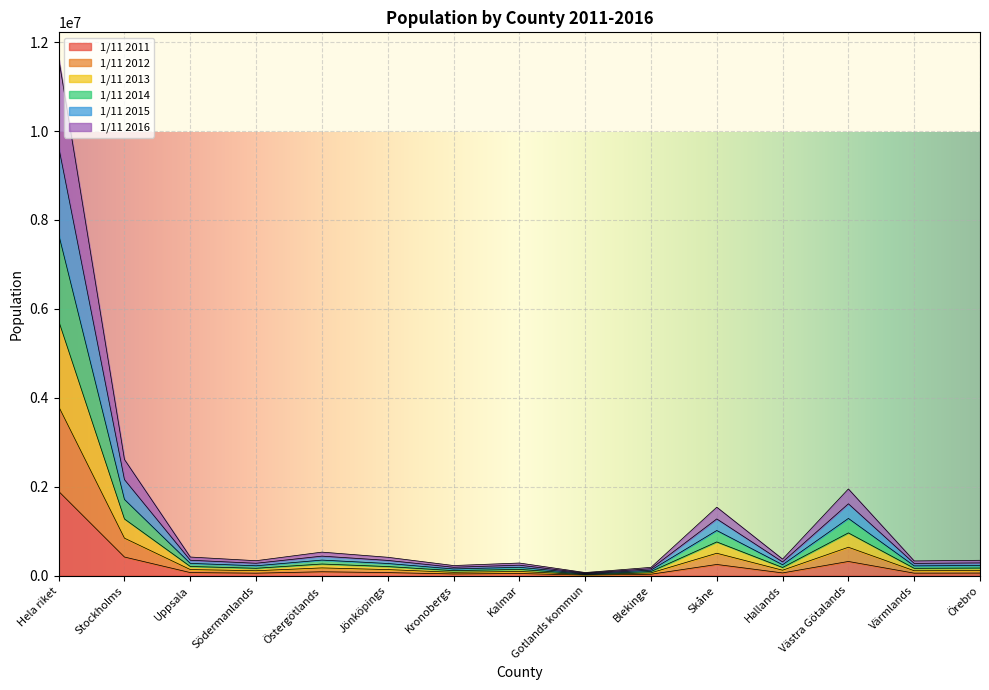

Which label corresponds to the smallest value in the chart?

Gotlands kommun